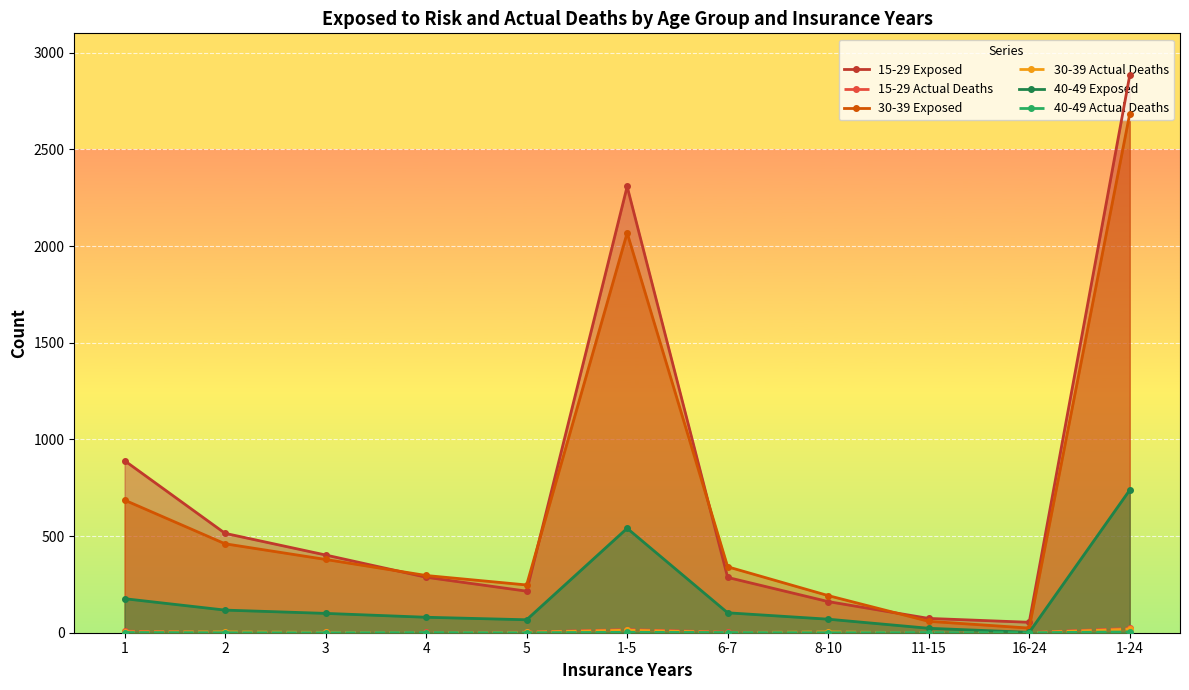

In 30-39 Actual Deaths, how many points are lower than both neighbors (excluding endpoints)?

2